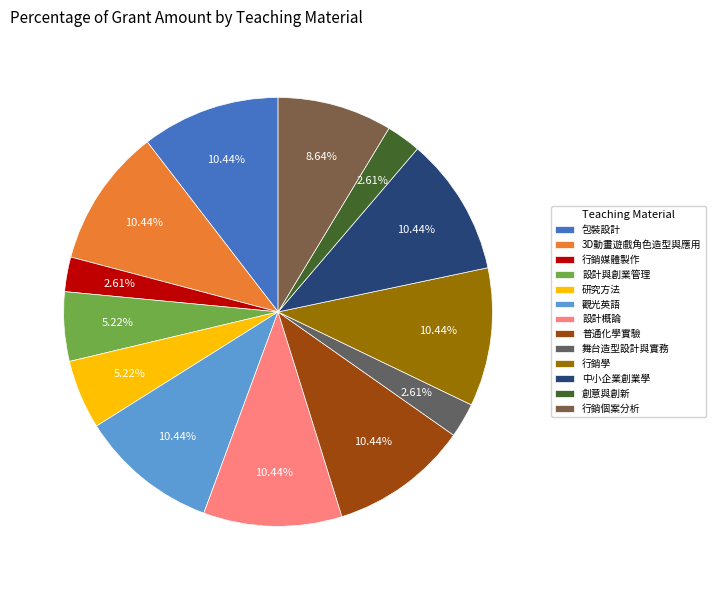

How many slices are in this pie chart?

13